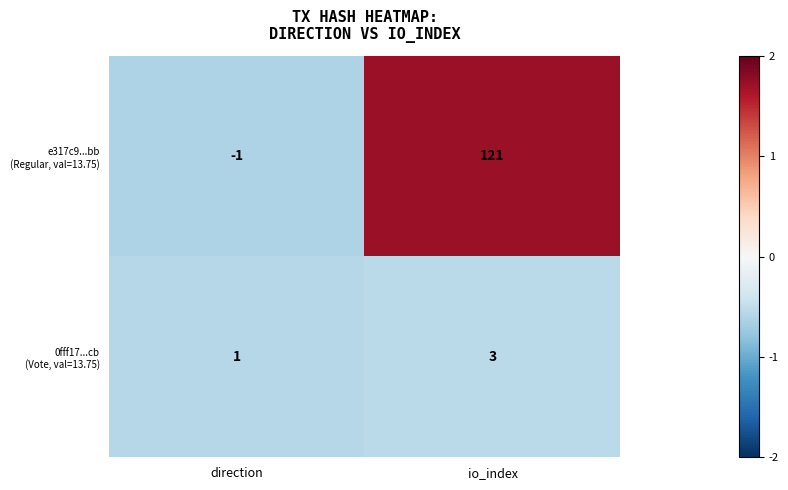

What is the greatest value displayed?

121